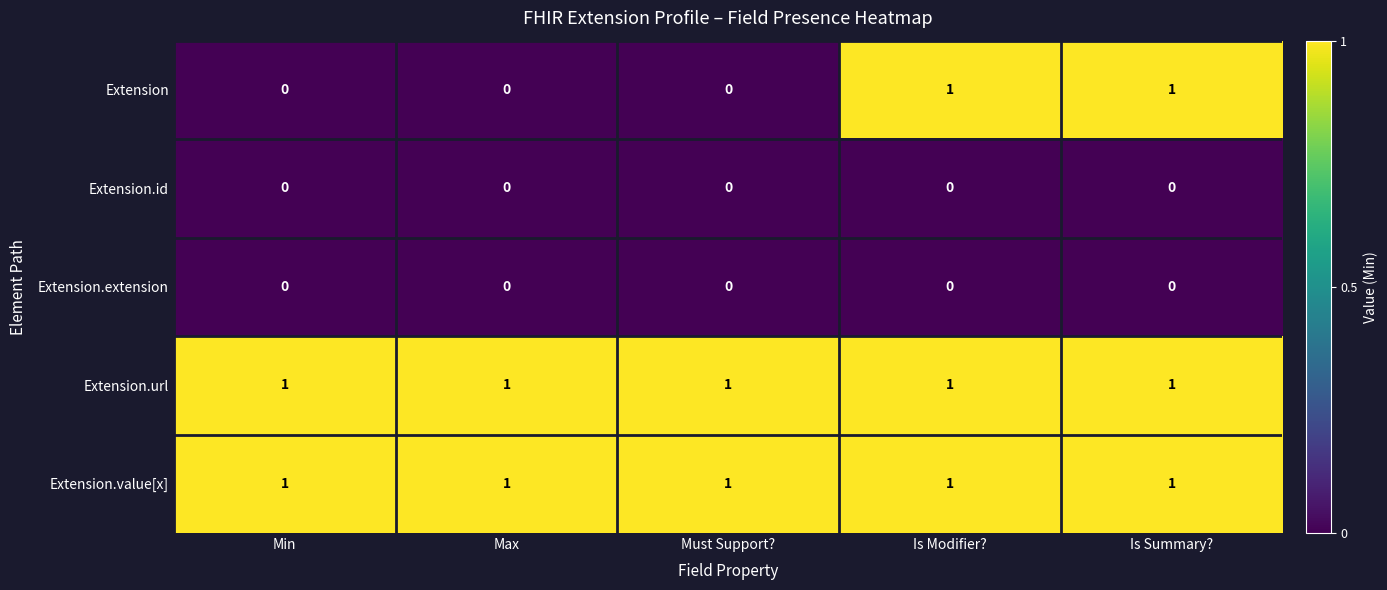

Reading left to right, what are all the values shown in this chart?

Extension: Min=0	Max=0	Must Support?=0	Is Modifier?=1	Is Summary?=1
Extension.id: Min=0	Max=0	Must Support?=0	Is Modifier?=0	Is Summary?=0
Extension.extension: Min=0	Max=0	Must Support?=0	Is Modifier?=0	Is Summary?=0
Extension.url: Min=1	Max=1	Must Support?=1	Is Modifier?=1	Is Summary?=1
Extension.value[x]: Min=1	Max=1	Must Support?=1	Is Modifier?=1	Is Summary?=1